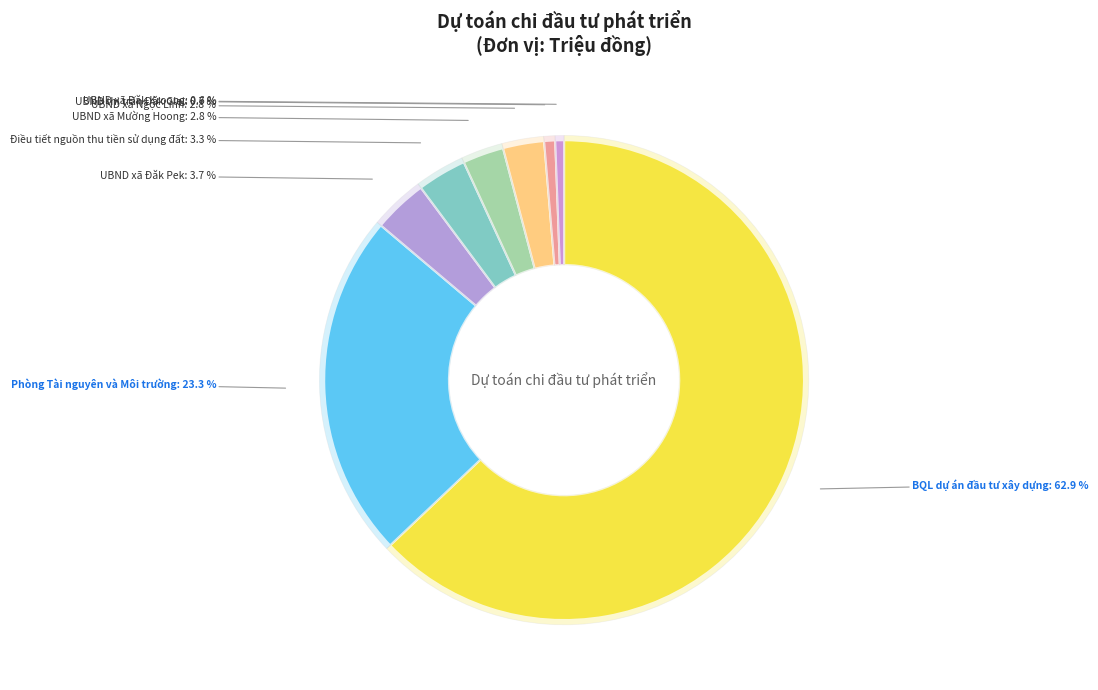

To the nearest percent, what portion does UBND xã Đăk Kroong represent?

1%